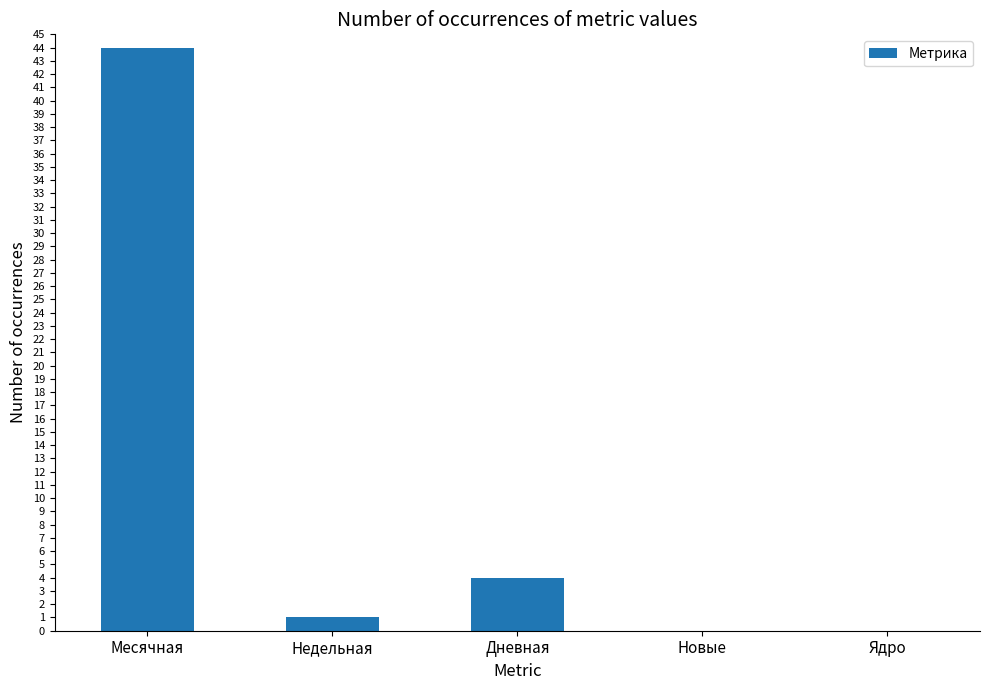

The value at Ядро is 26. True or false?

False